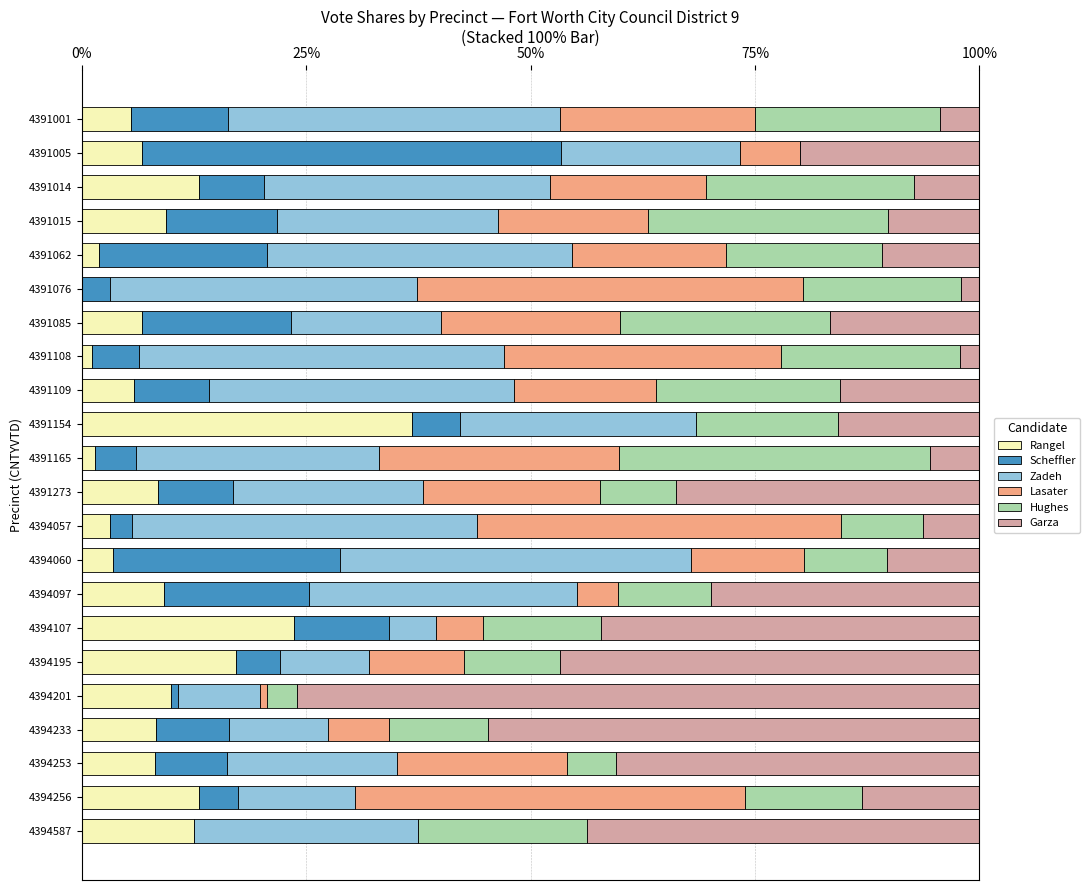

What are all the series names shown in the legend?

Rangel, Scheffler, Zadeh, Lasater, Hughes, Garza